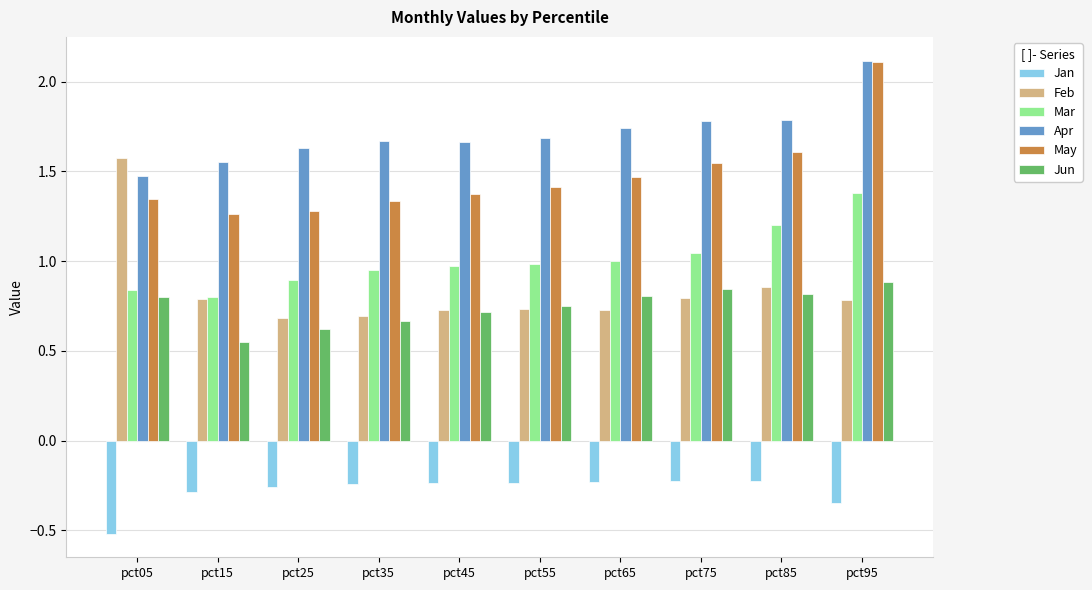

True or false: Feb has a value of 0.6 at pct05.

False